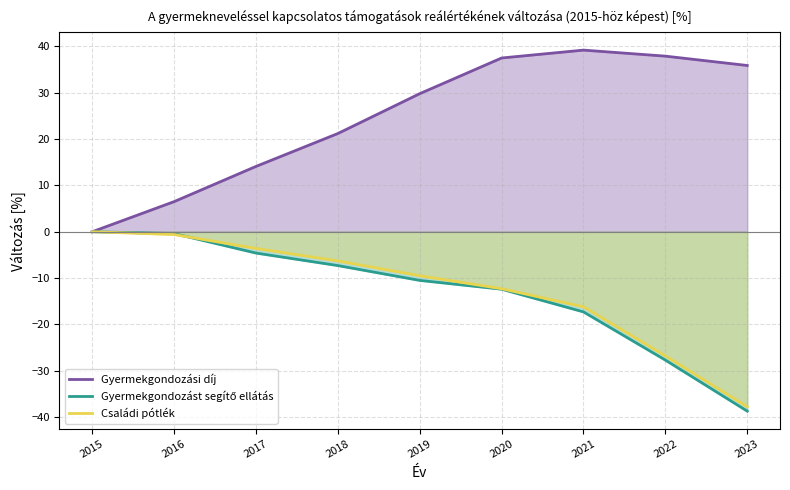

What is the highest value of the Gyermekgondozási díj series?

39.2